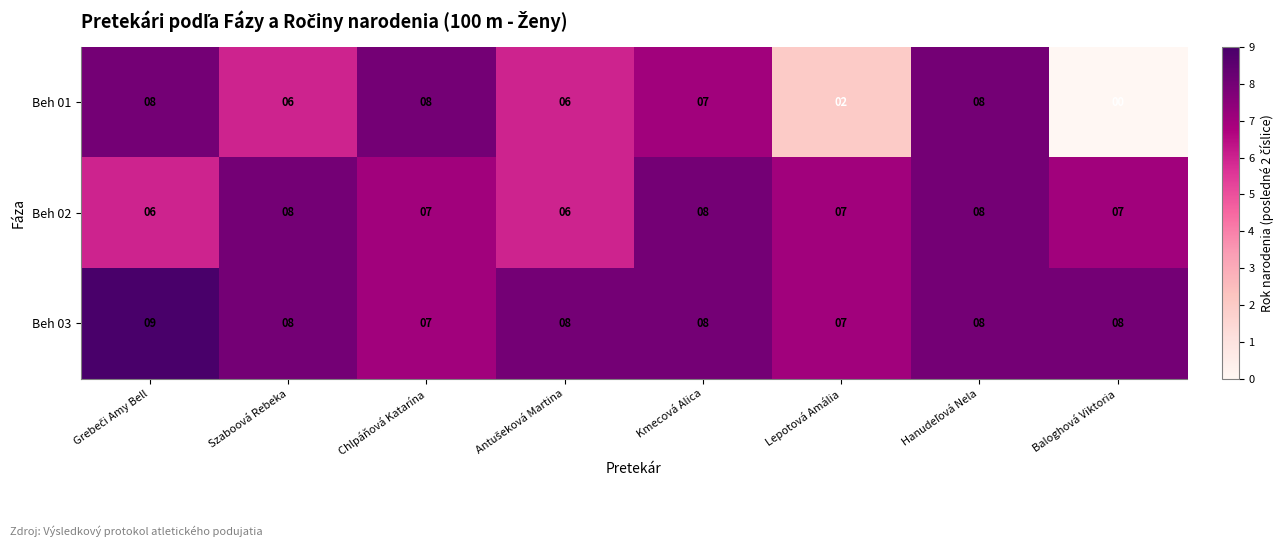

Which series has the widest spread of values?

Beh 01